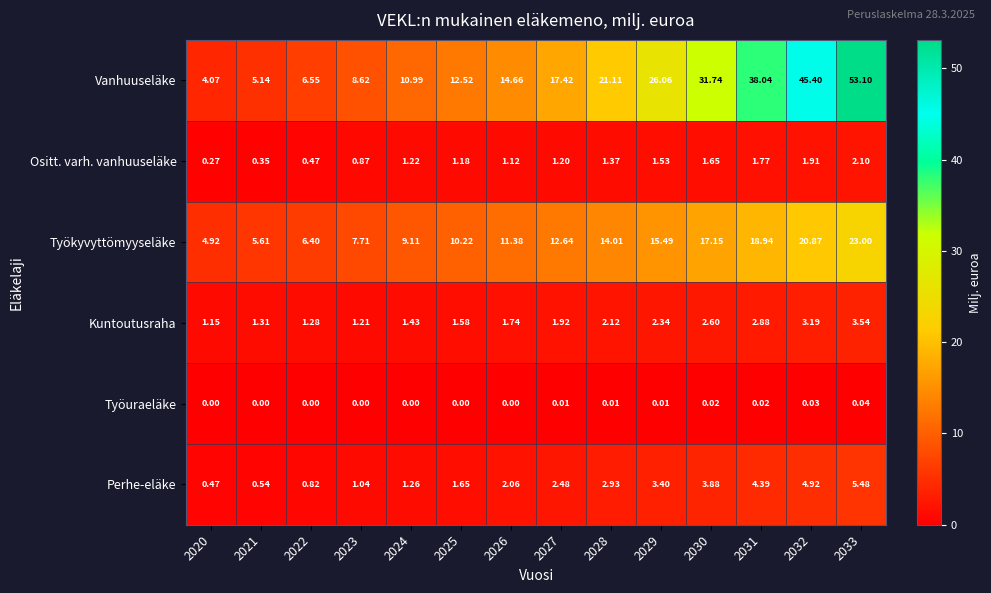

List the series in order of their peak value, highest first.

Vanhuuseläke, Työkyvyttömyyseläke, Perhe-eläke, Kuntoutusraha, Ositt. varh. vanhuuseläke, Työuraeläke